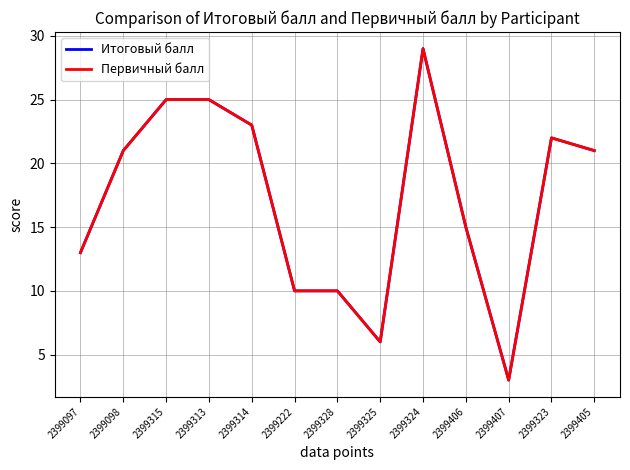

Where is Итоговый балл nearest to the value 16?

2399406